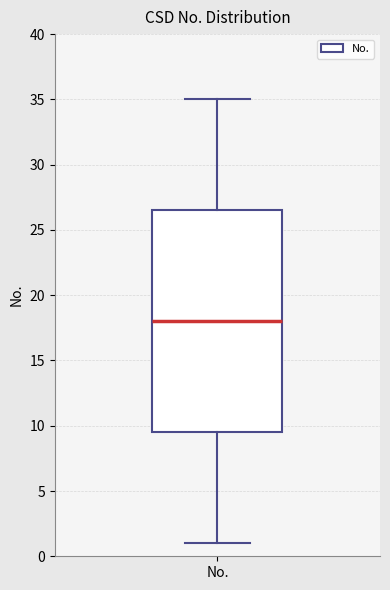

Where does the lower whisker of the box for No. end on the y-axis? The values are not printed on the chart, so give them approximately, as read against the axis.

1.0